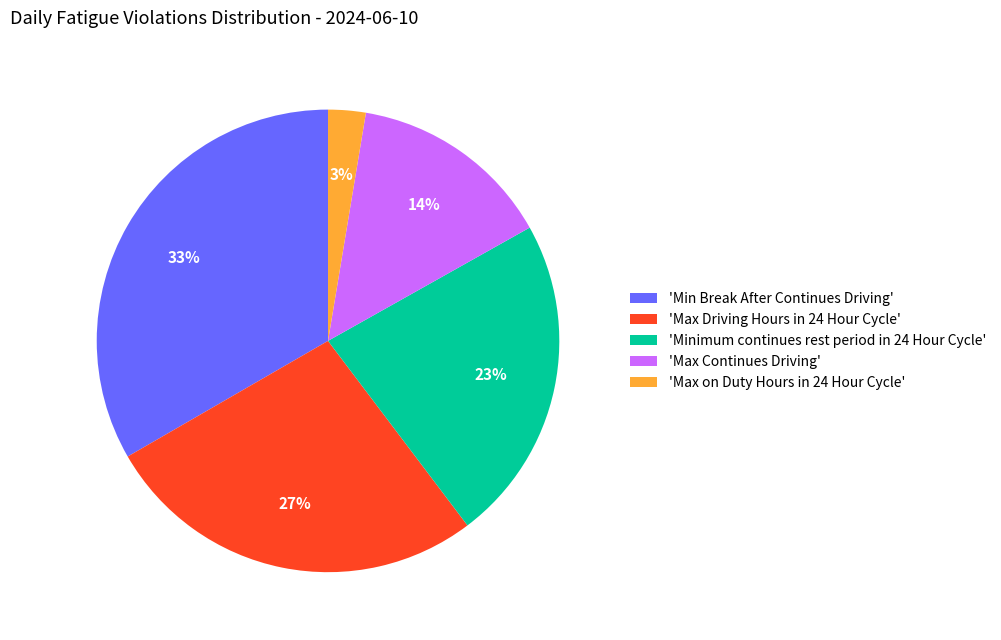

Which slice is the largest?

'Min Break After Continues Driving'